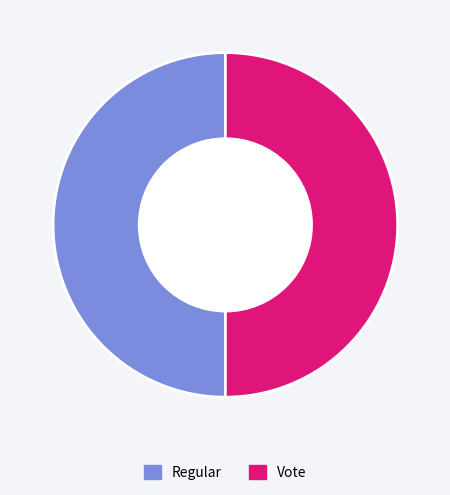

Is the sum of Regular and Vote greater than half?

Yes